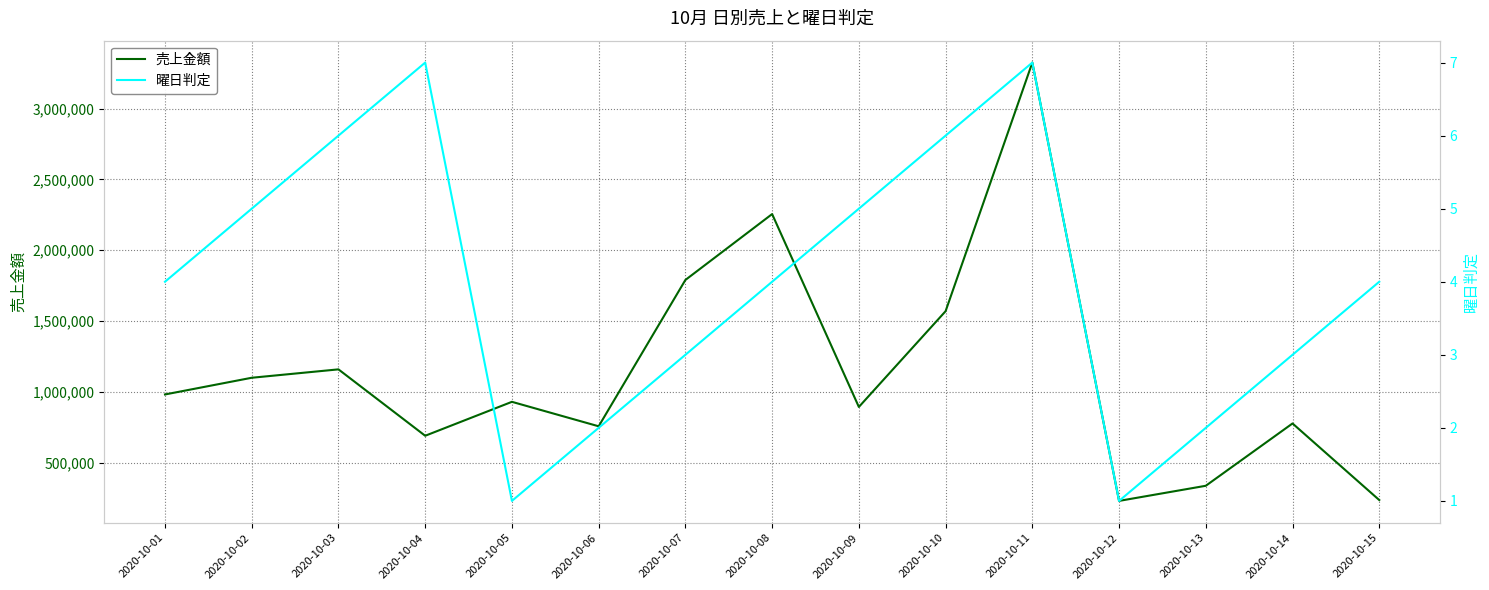

Where is 売上金額 nearest to the value 1776950?

2020-10-07